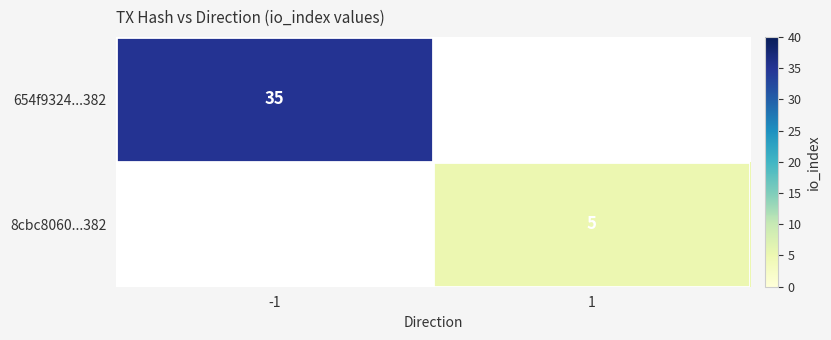

Is it true that 654f9324...382 equals 17 at -1?

False